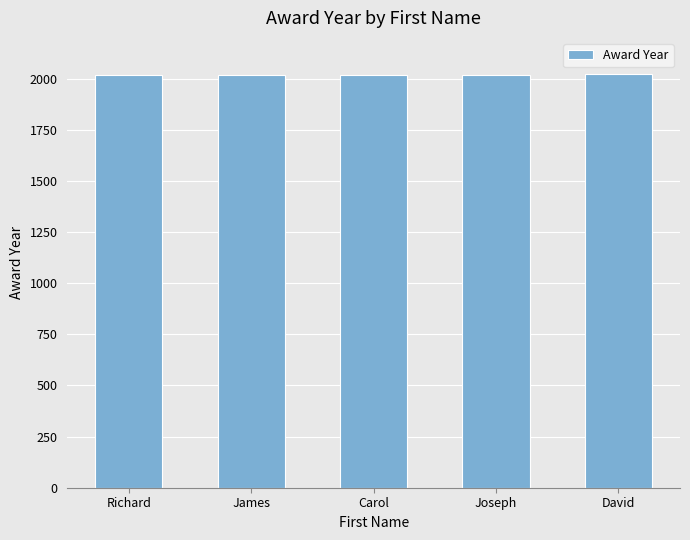

What is the approximate value at Joseph?

2020